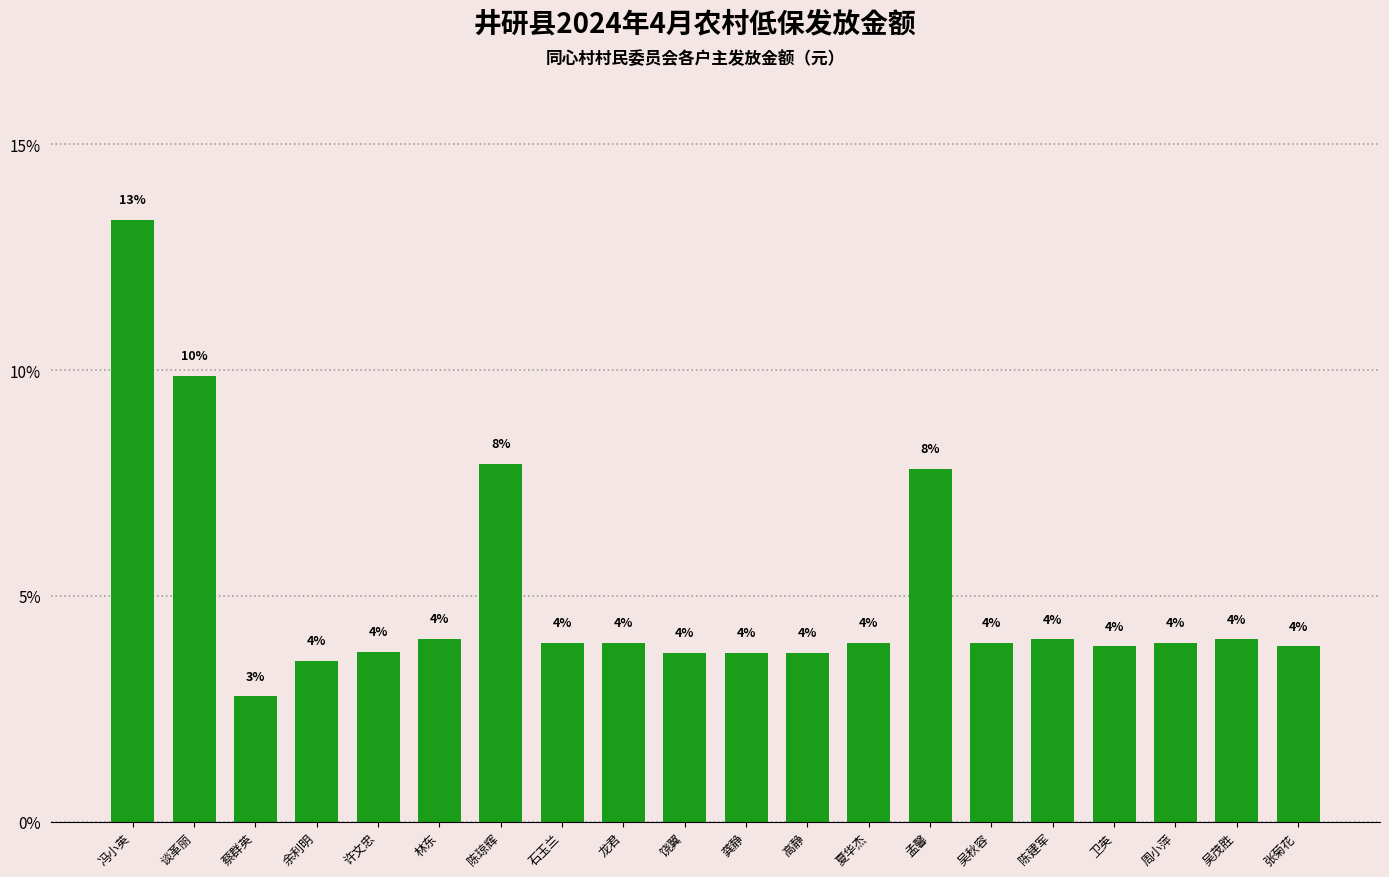

Are the bars horizontal?

No